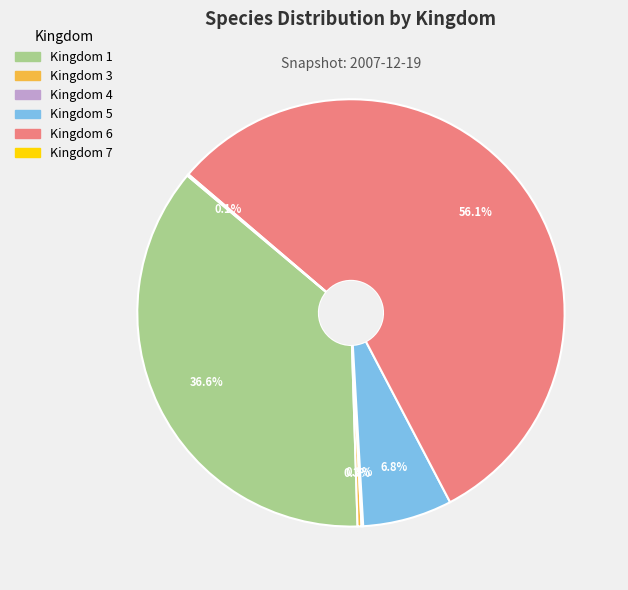

Which slice is the largest?

Kingdom 6